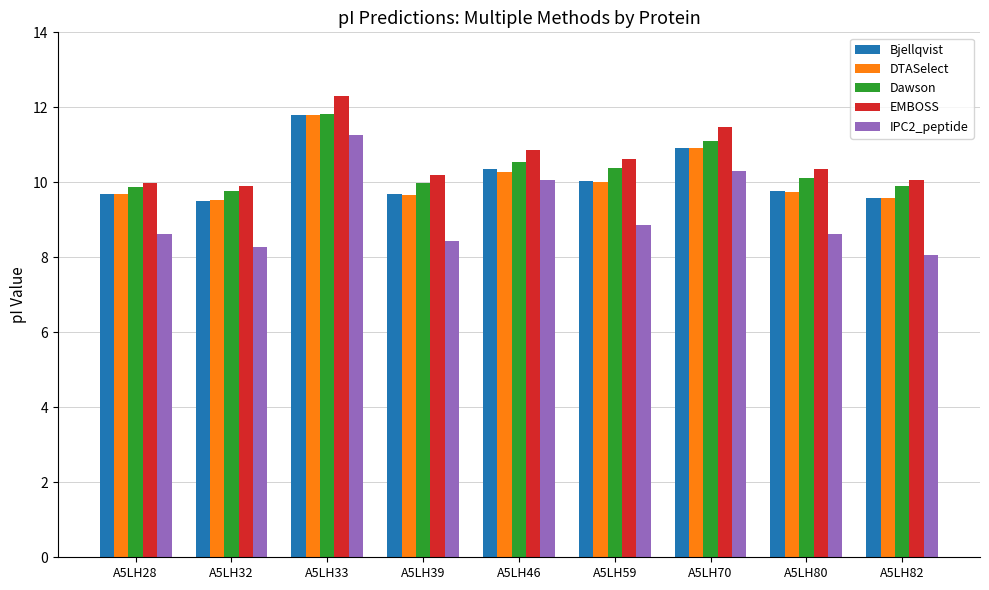

True or false: DTASelect has a value of 9.7 at A5LH28.

True